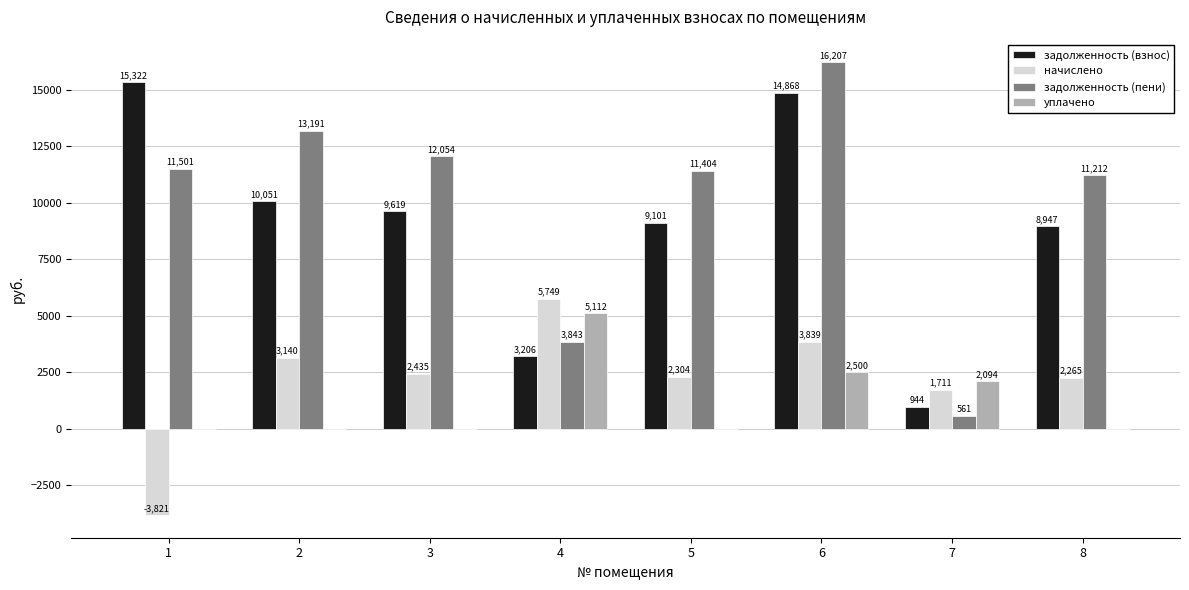

What is the sum of all уплачено values?

9706.0